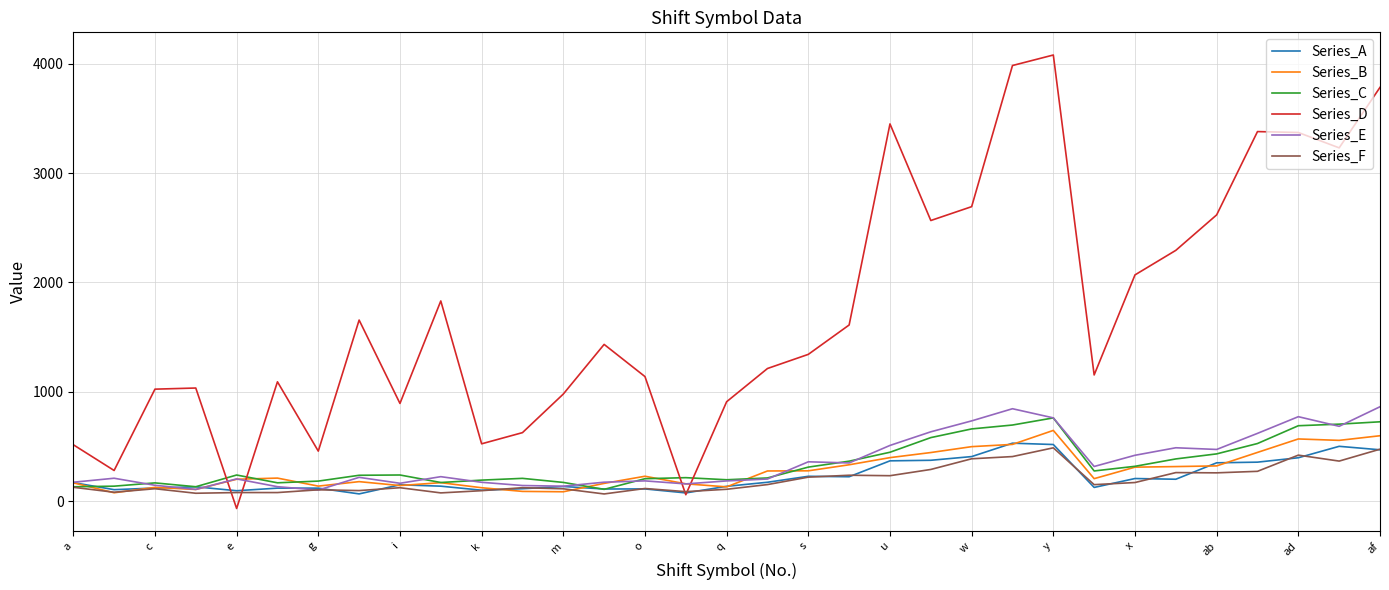

After their last crossing, which series has the higher values: Series_C or Series_D?

Series_D